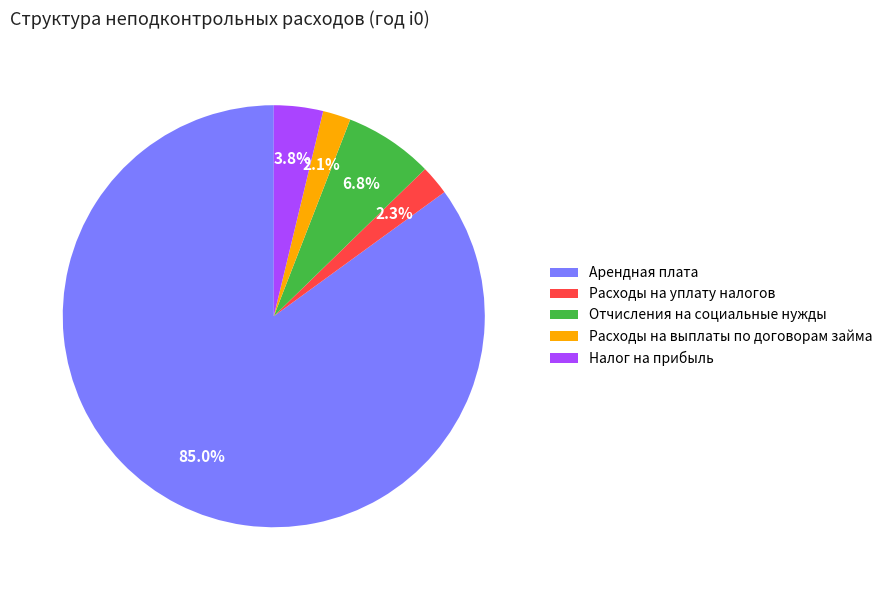

Count the number of slices in the pie.

5